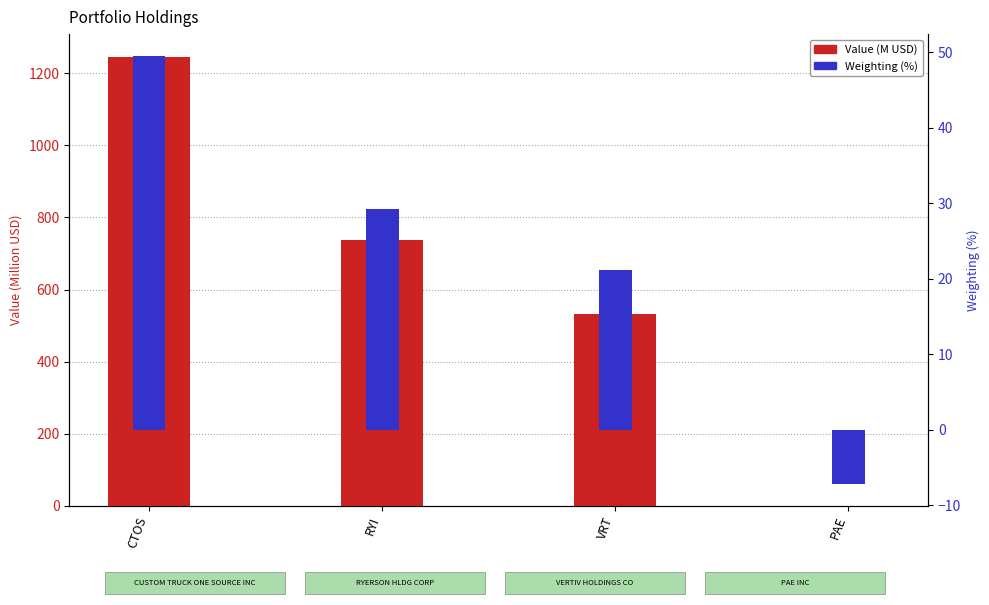

What is the label of the 4th bar from the left?

PAE